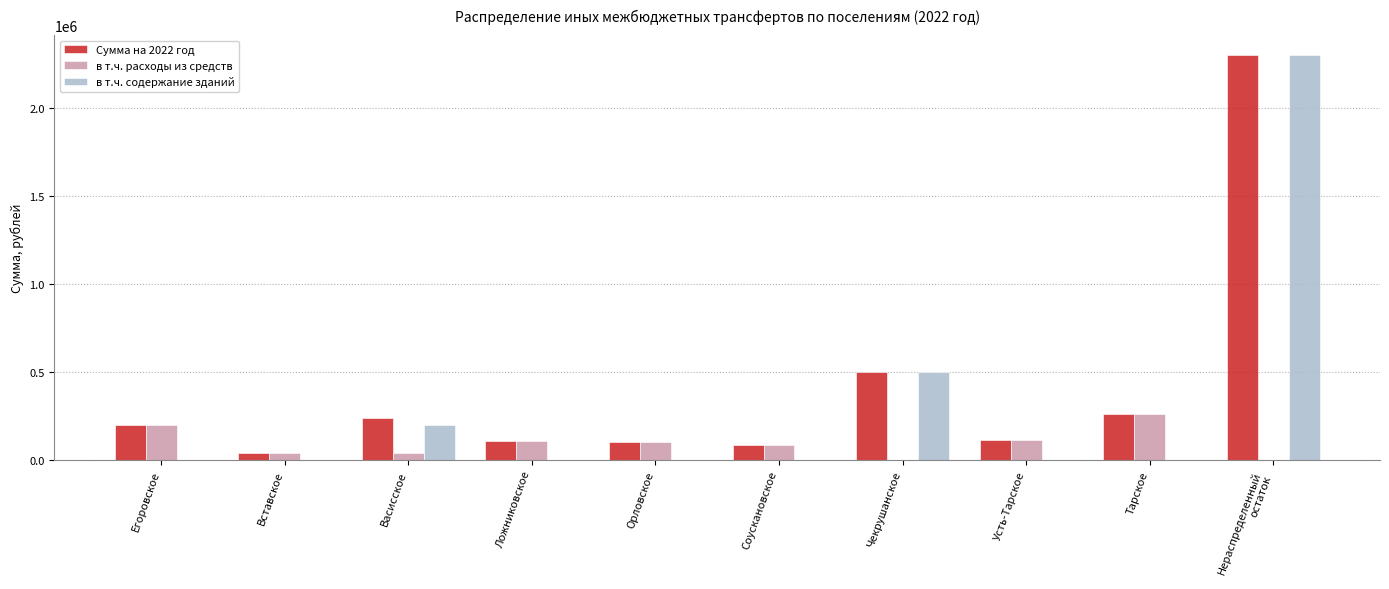

What is the sum of all в т.ч. расходы из средств values?

942859.0